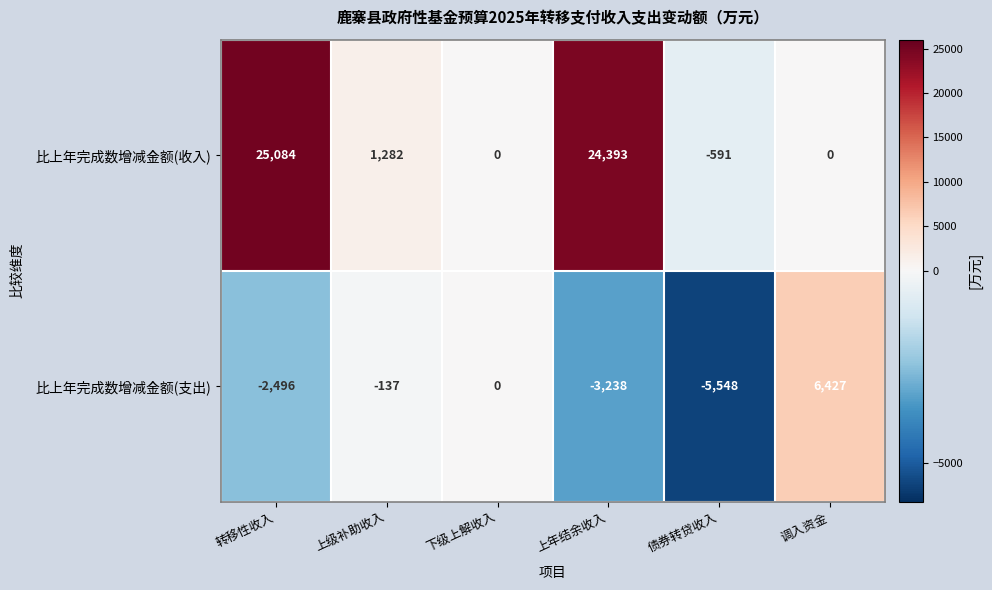

At which category does the chart reach its minimum across all series?

债券转贷收入